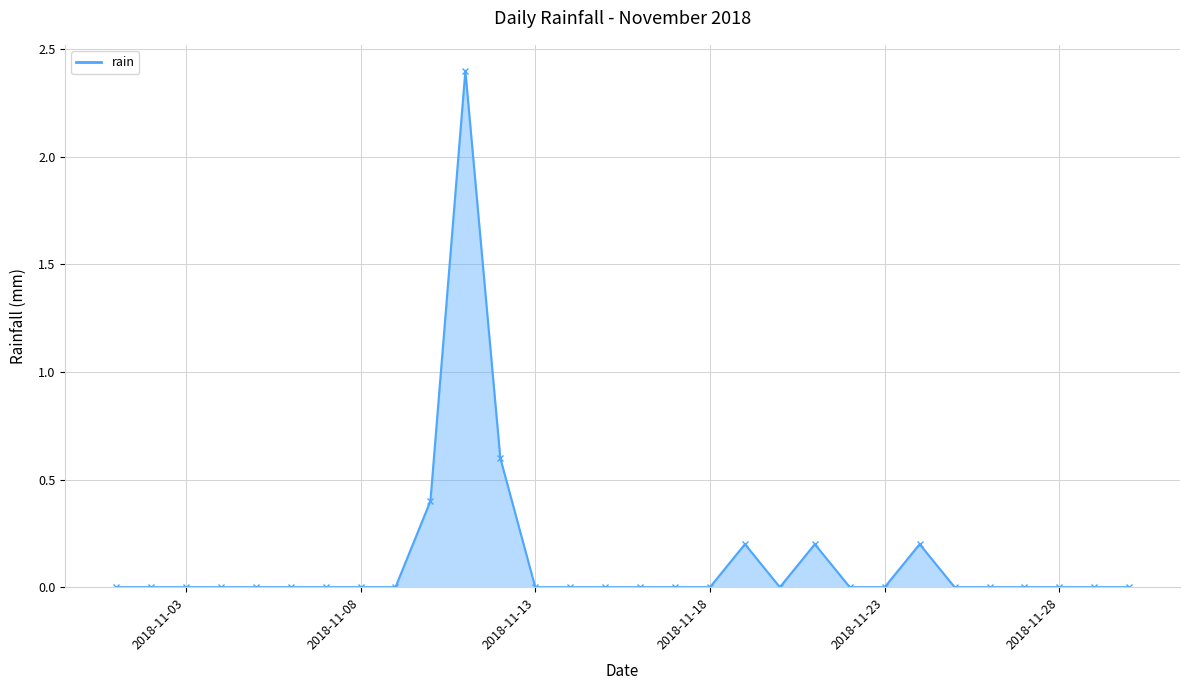

What is the value of the 24th point from the left?

0.2